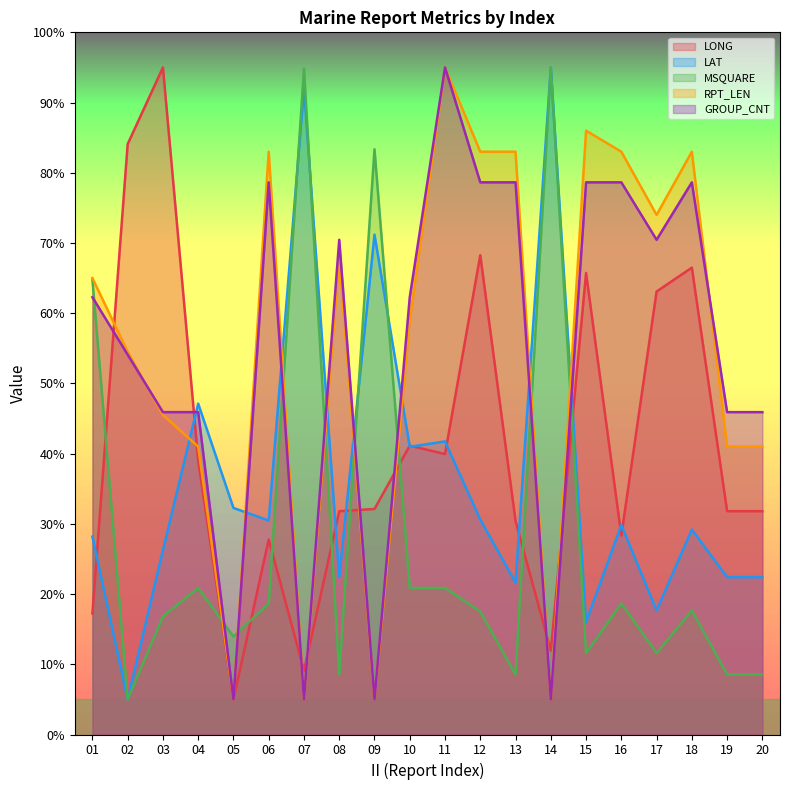

What is the average value of the GROUP_CNT series?

54.5